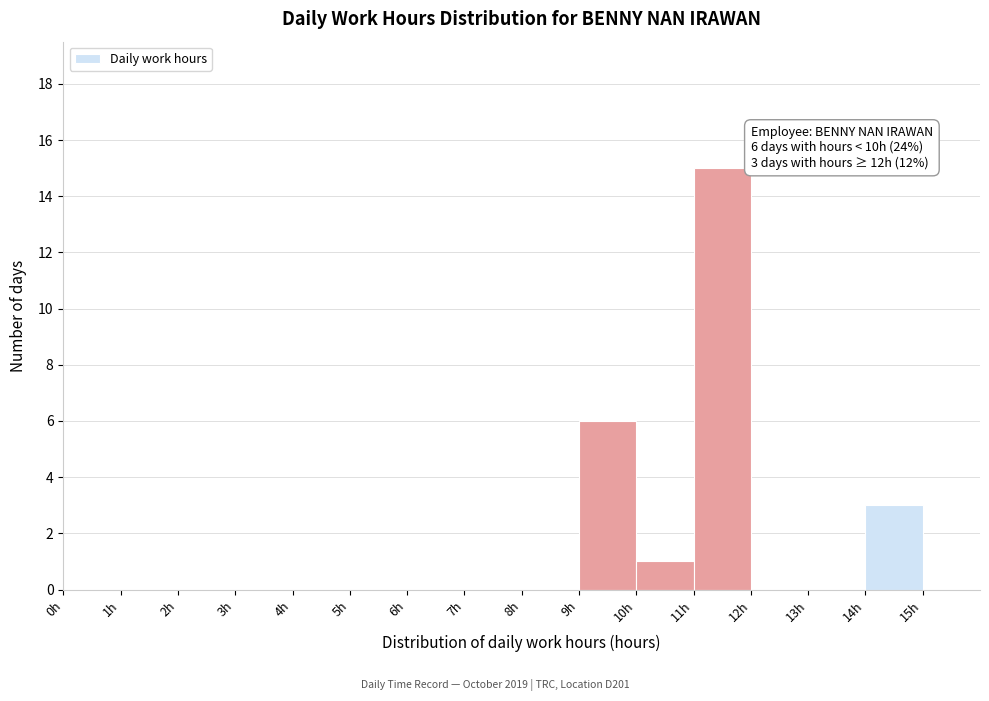

Over which range of the x-axis is the bar tallest?

11 to 12